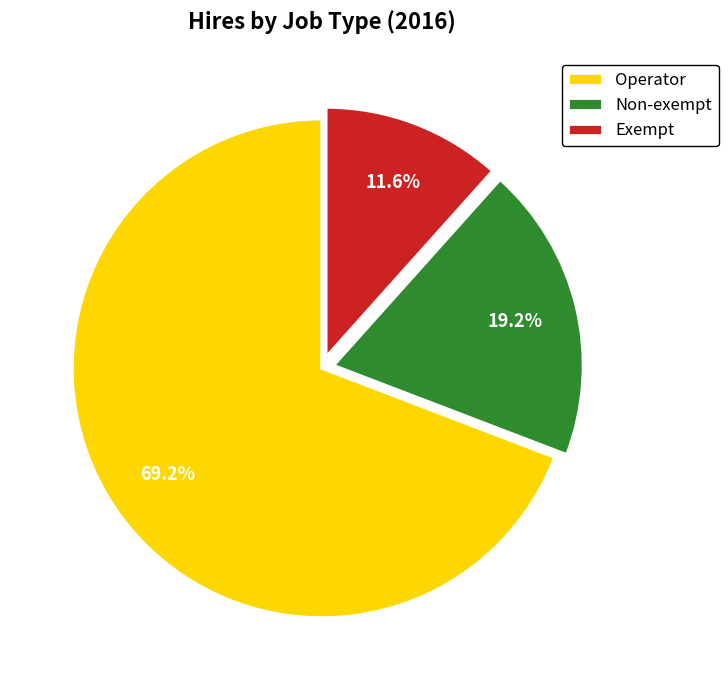

Combined, what portion of the pie is Exempt and Operator?

80.8%